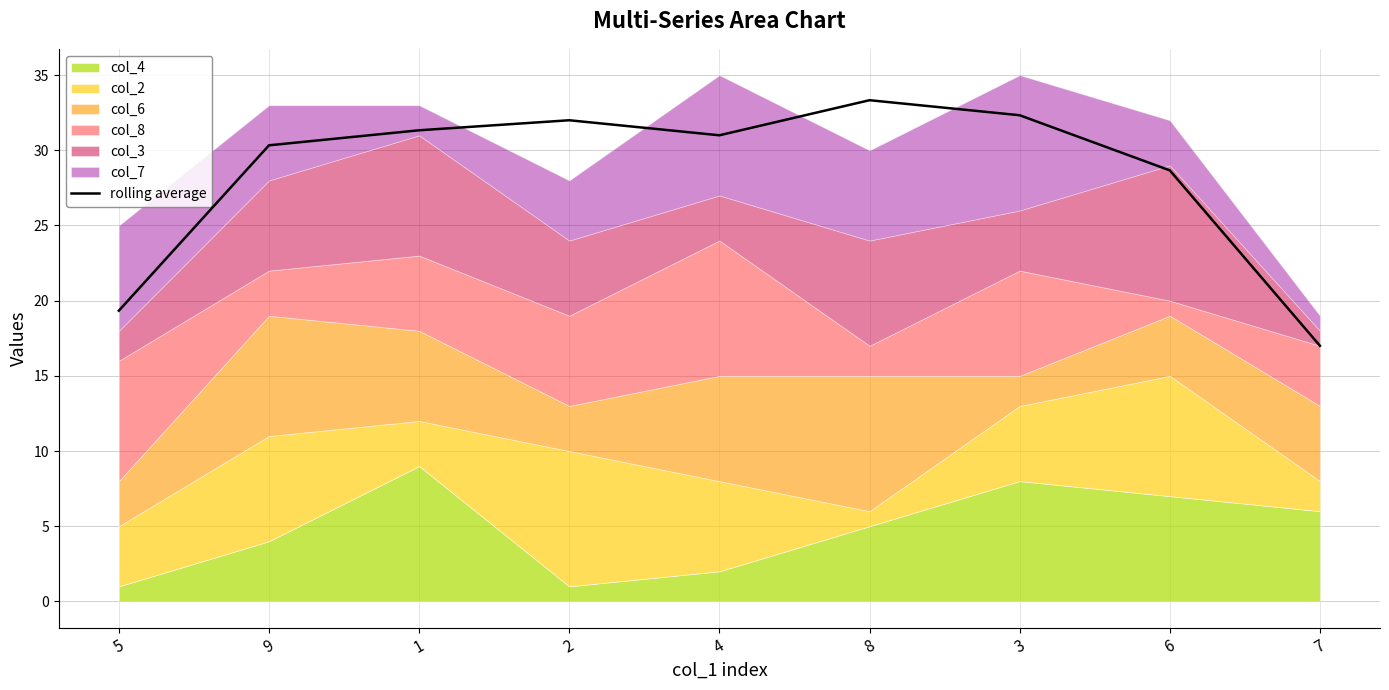

Reading left to right, list all the values displayed in this chart.

19.3	30.3	31.3	32.0	31.0	33.3	32.3	28.7	17.0